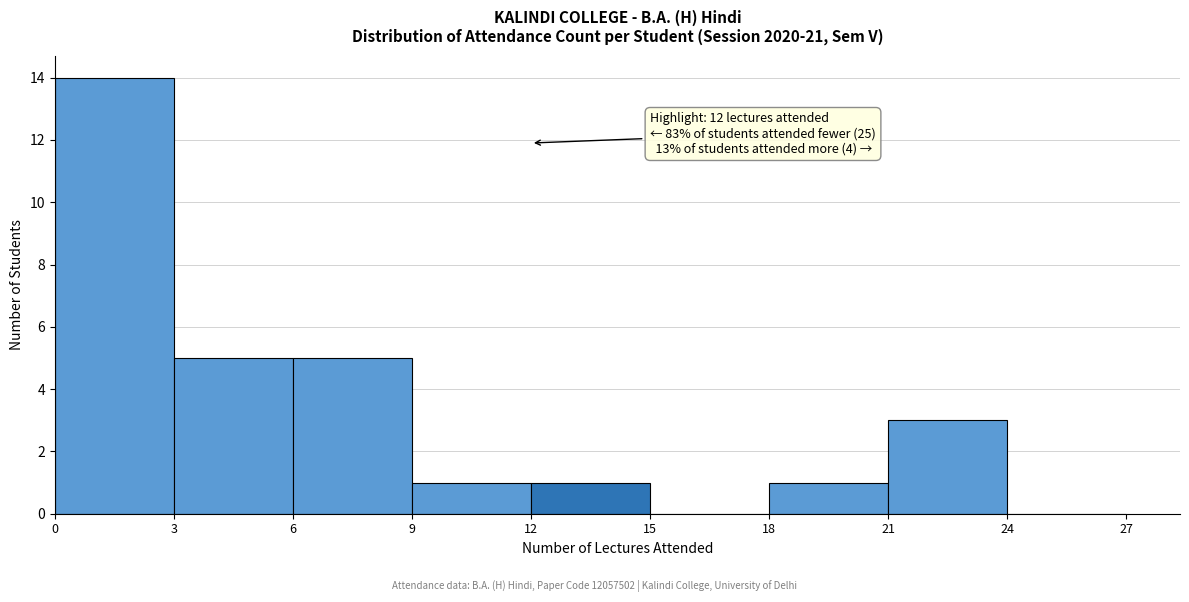

Over which range of the x-axis is the bar tallest?

0 to 3